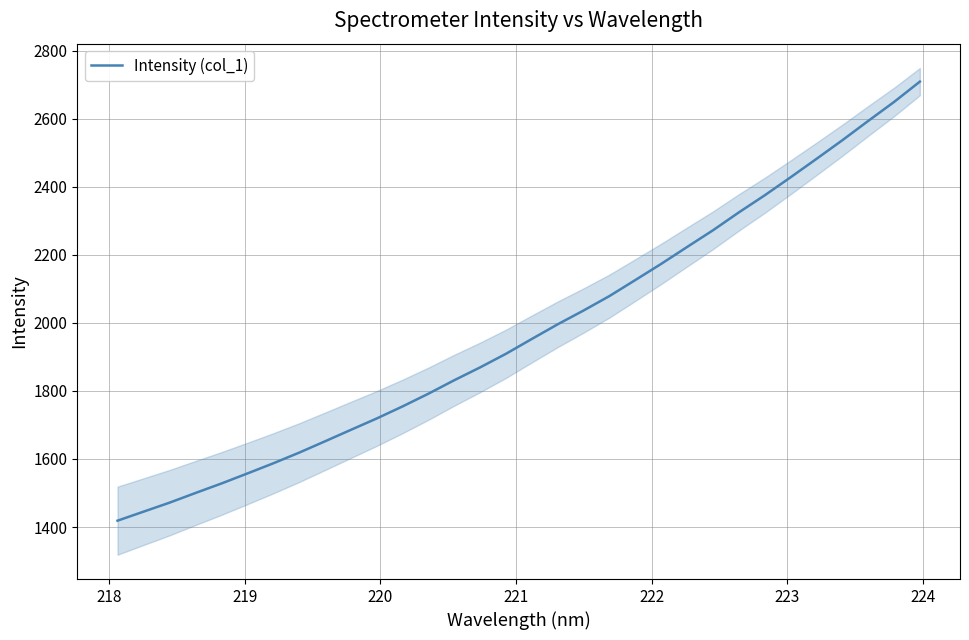

True or false: the data has more than 2 interior local peaks.

False